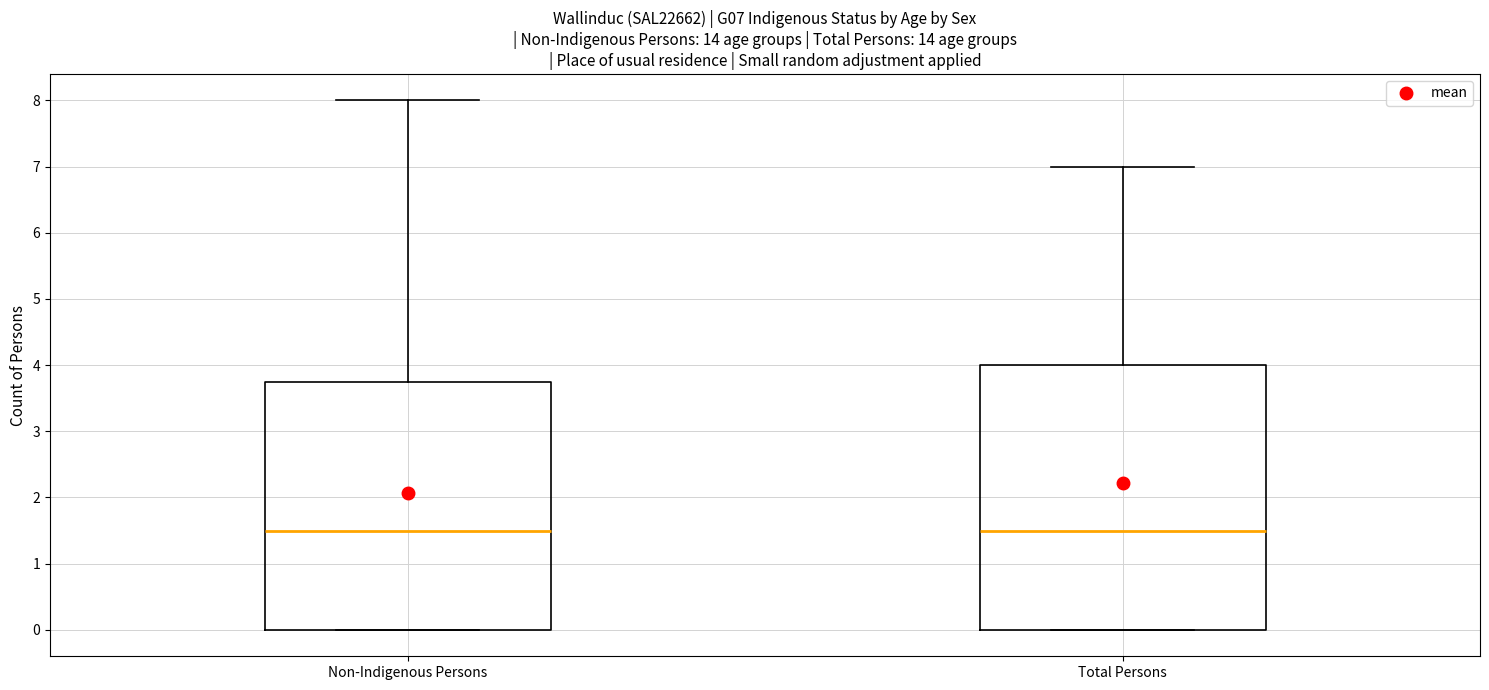

Which box is the tallest, from its lower edge to its upper edge?

Total Persons